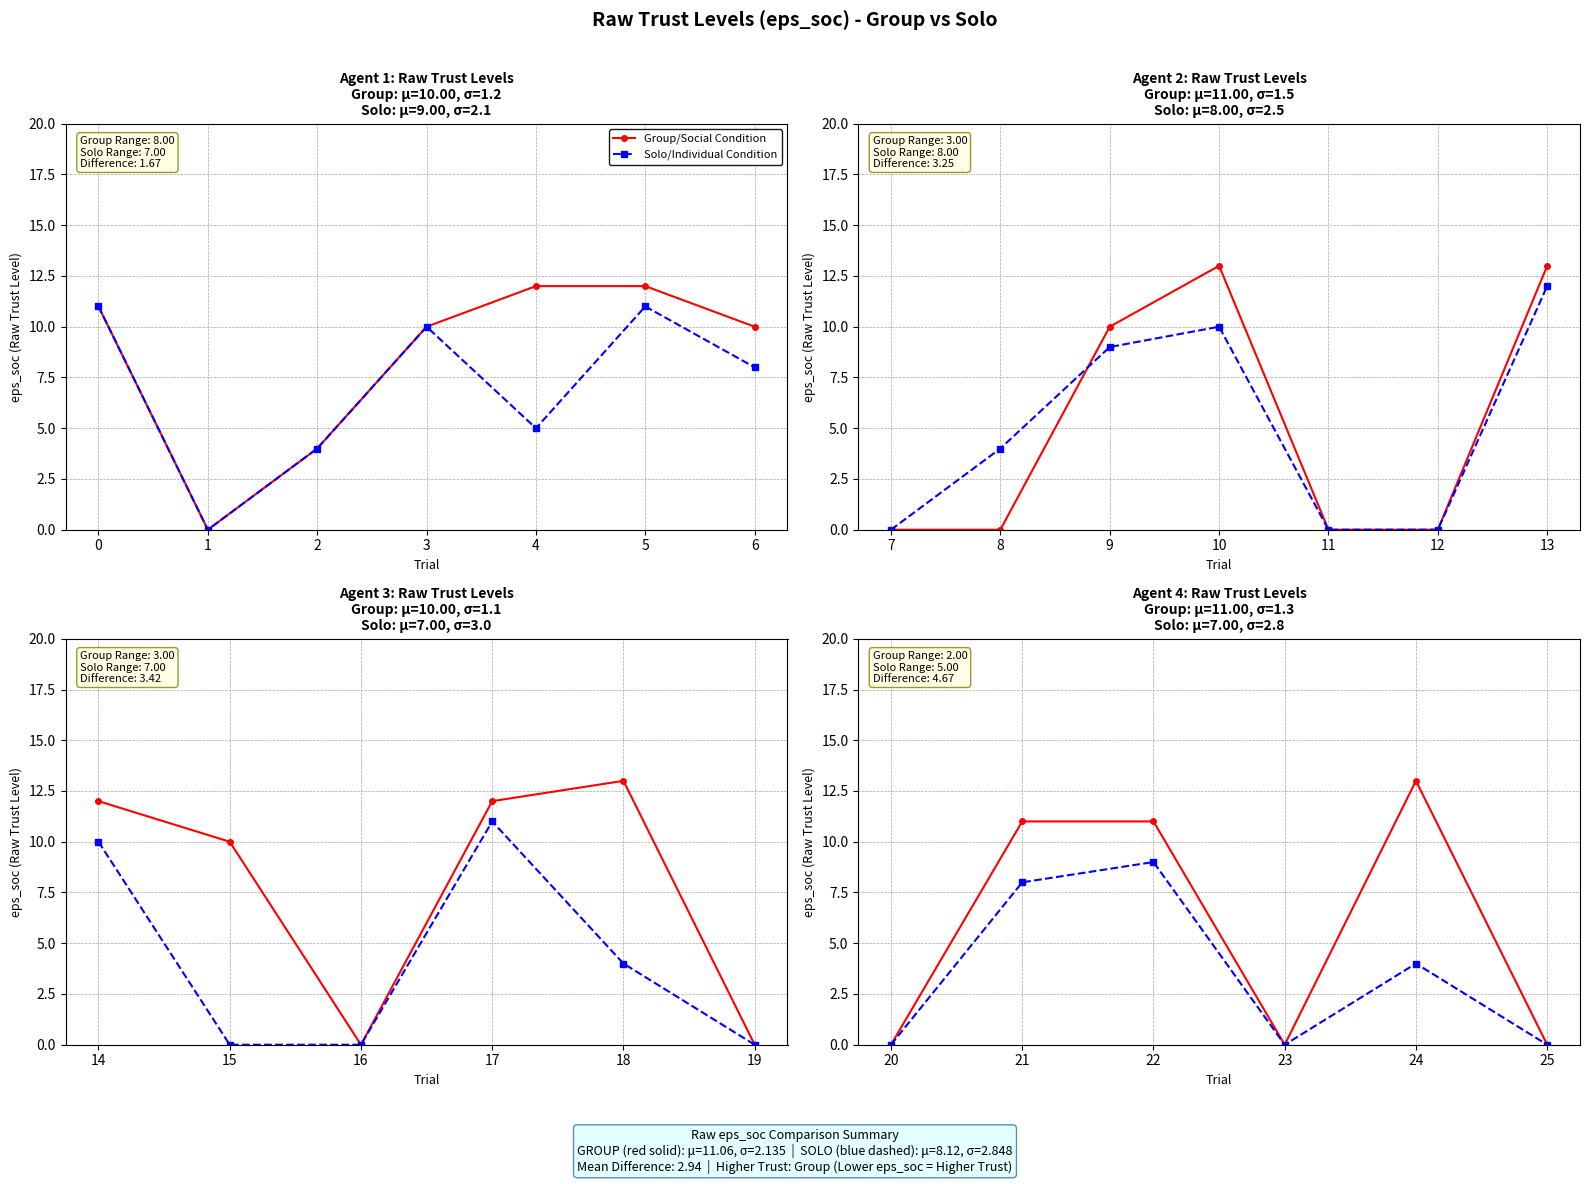

How many data points in Solo/Individual Condition are less than 4?

3